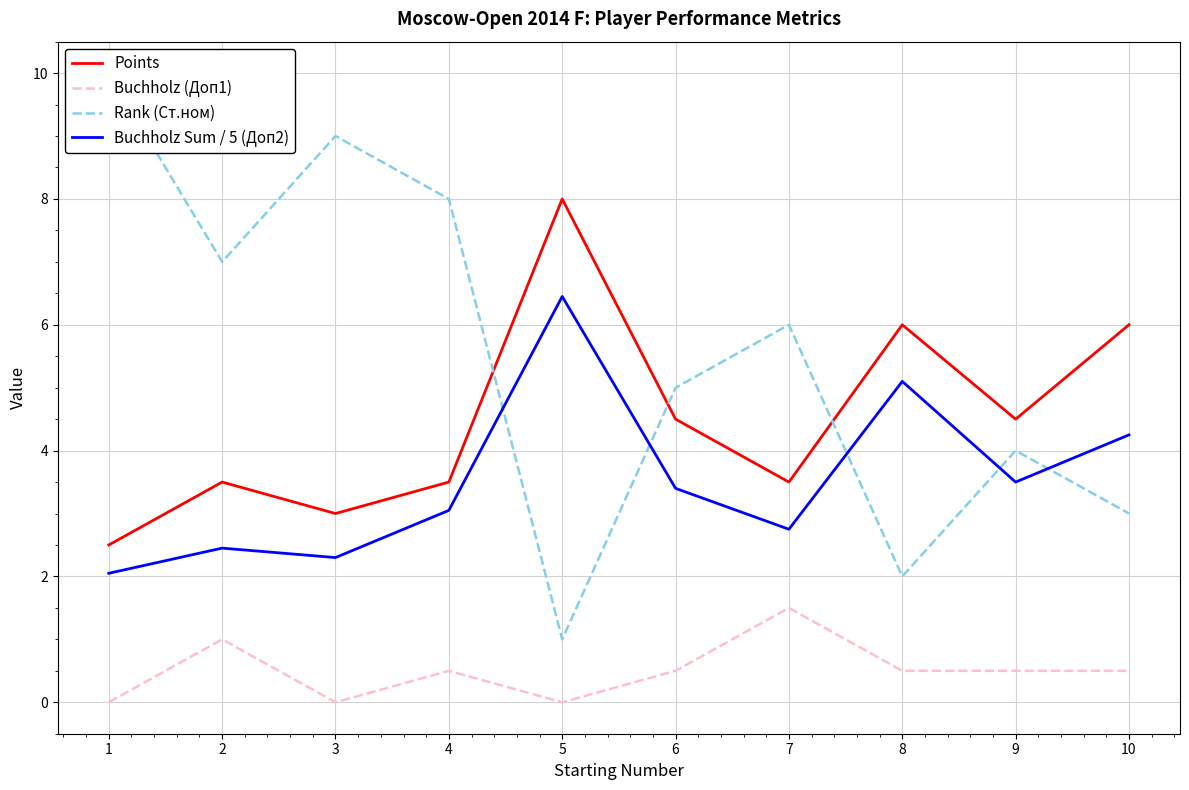

Is the value of Buchholz Sum / 5 (Доп2) at 3 greater than the value of Buchholz (Доп1) at 5?

Yes